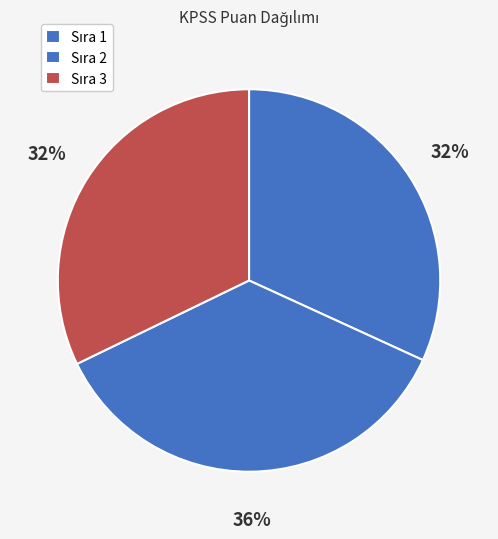

Does any single category account for the majority?

No